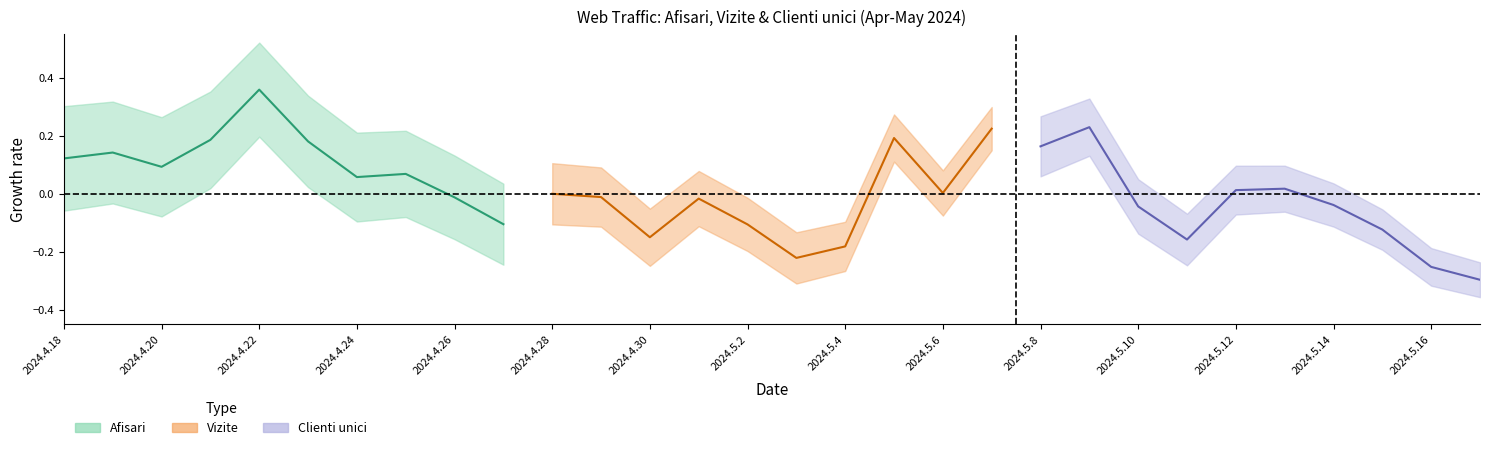

Does the chart display data point markers on the line(s)?

No